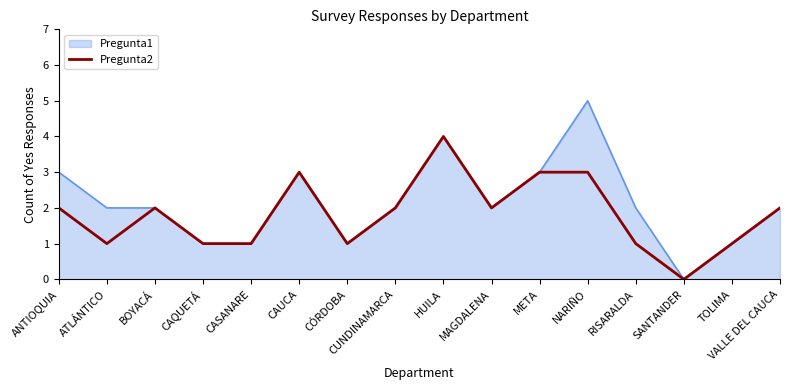

Which series has the widest spread of values?

Pregunta1